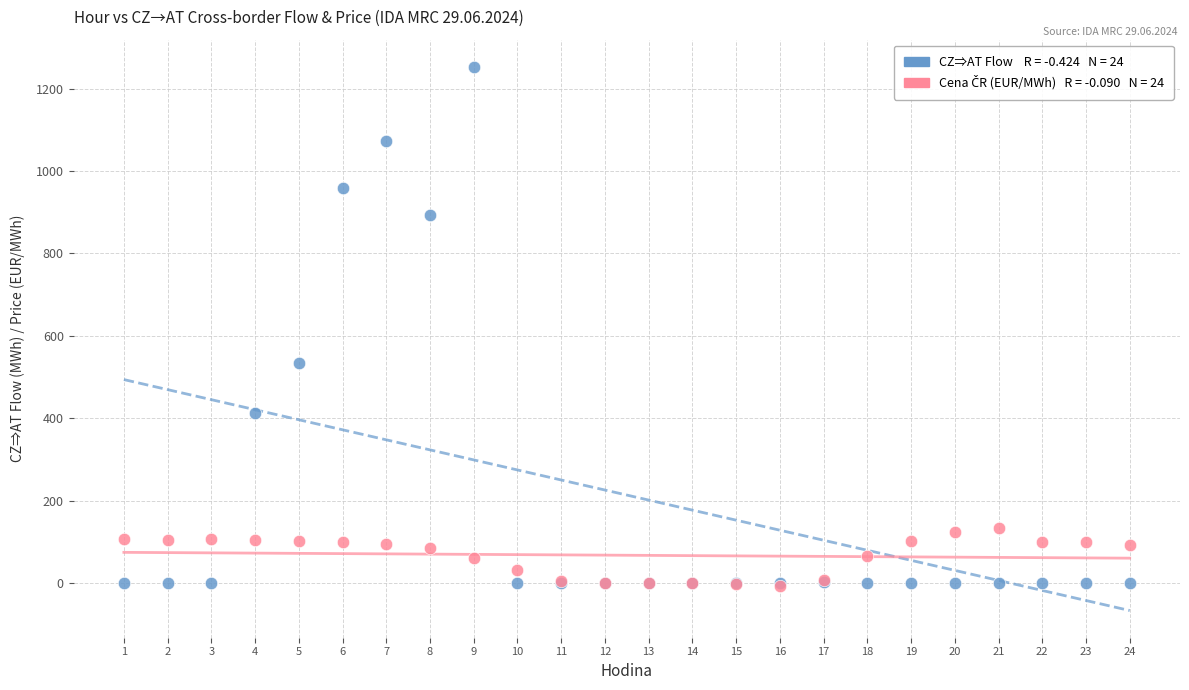

Across all series, what Y value is closest to 623?

533.7